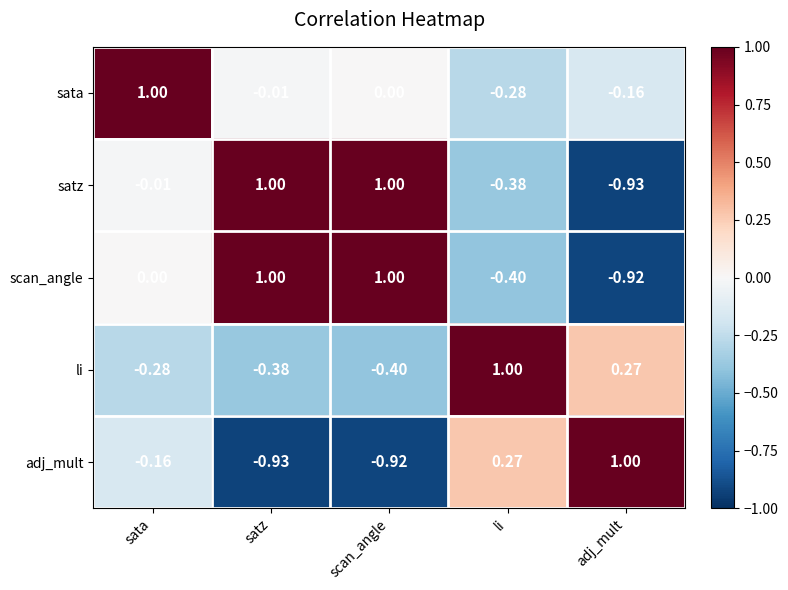

Where does the satz series first go above 0?

satz